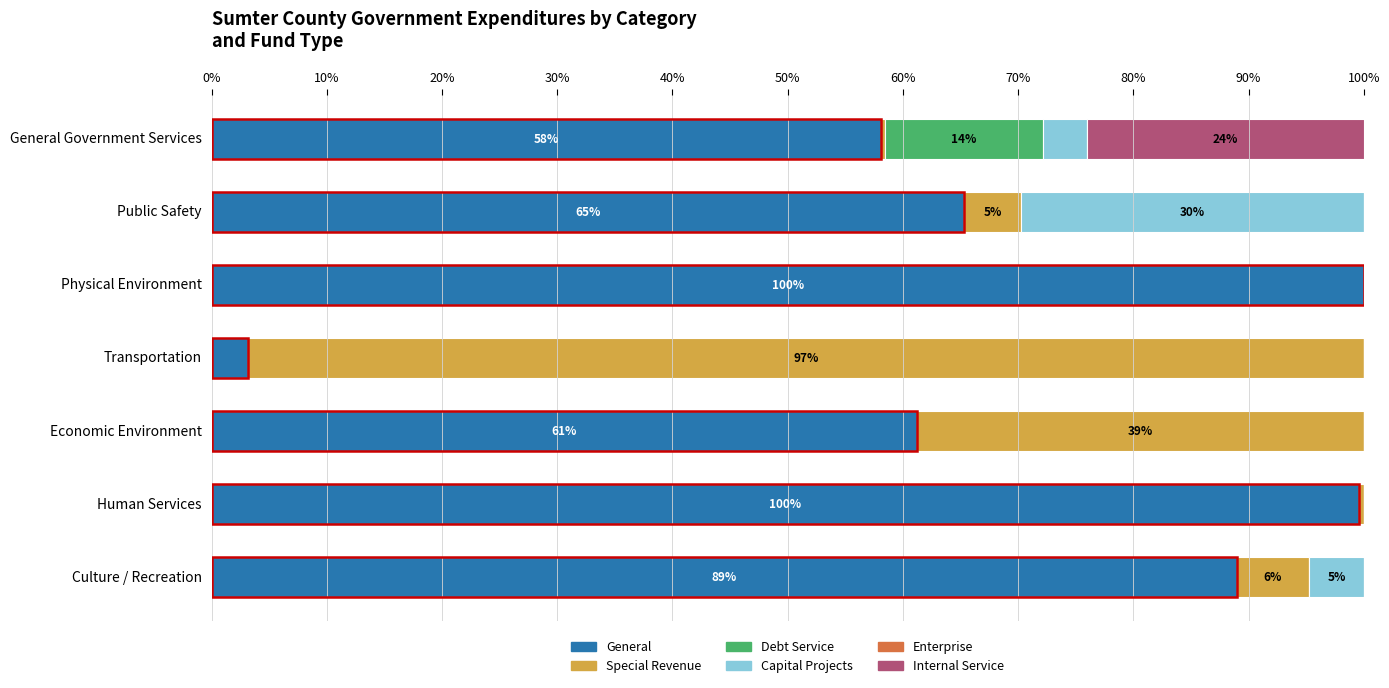

The value of General at General Government Services is 58.1. True or false?

True